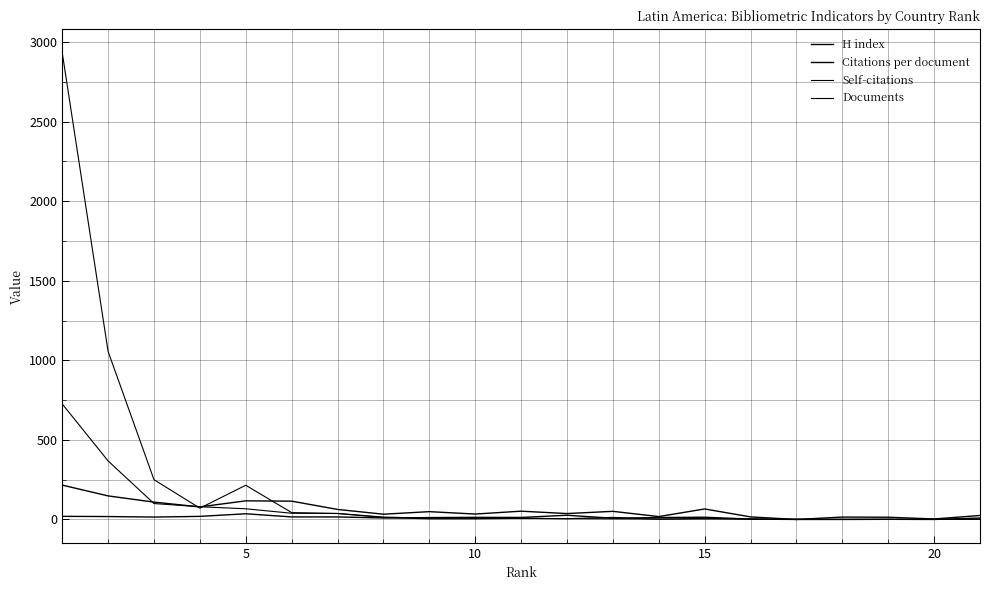

What is the value of the Citations per document point at the 9th from the left?

11.8